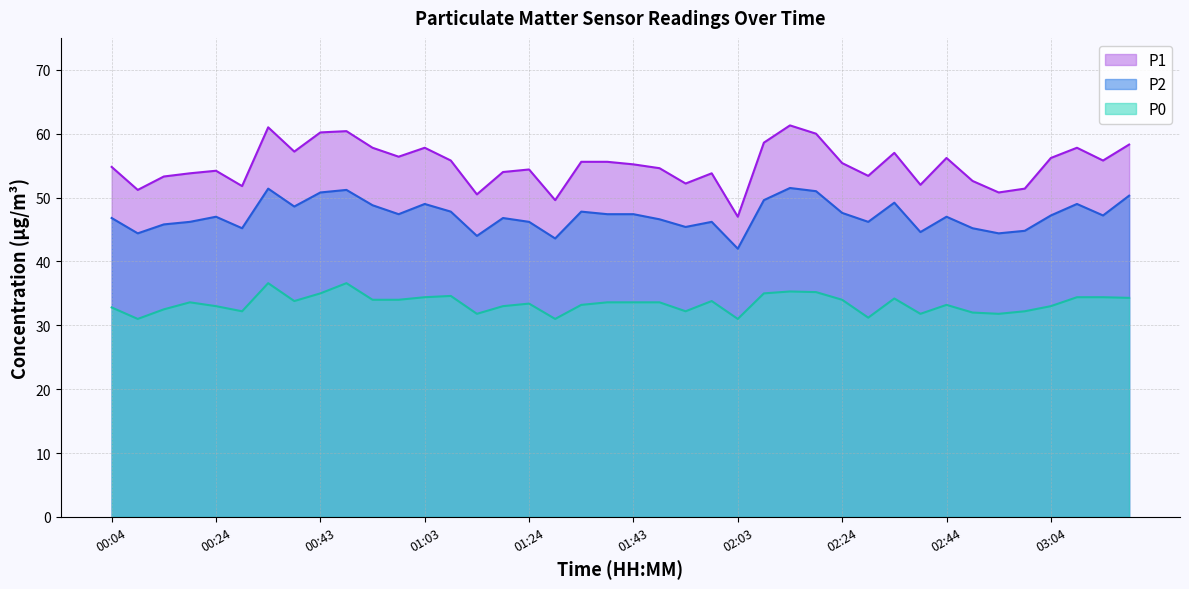

Is it true that P0 equals 57.8 at 03:09?

False